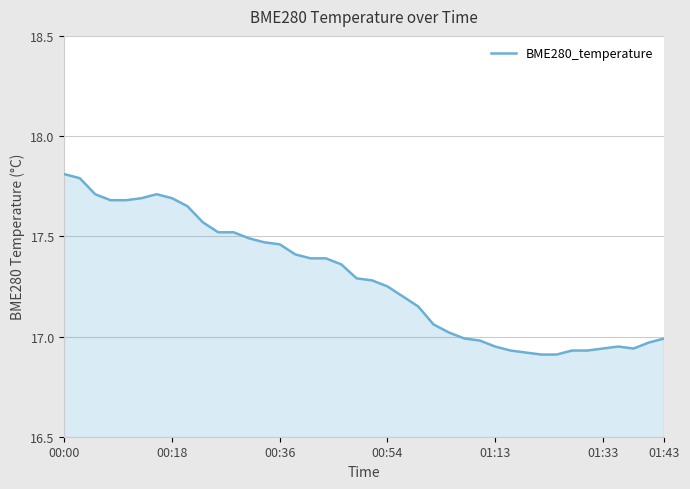

What is the difference between the maximum and minimum values?

0.9